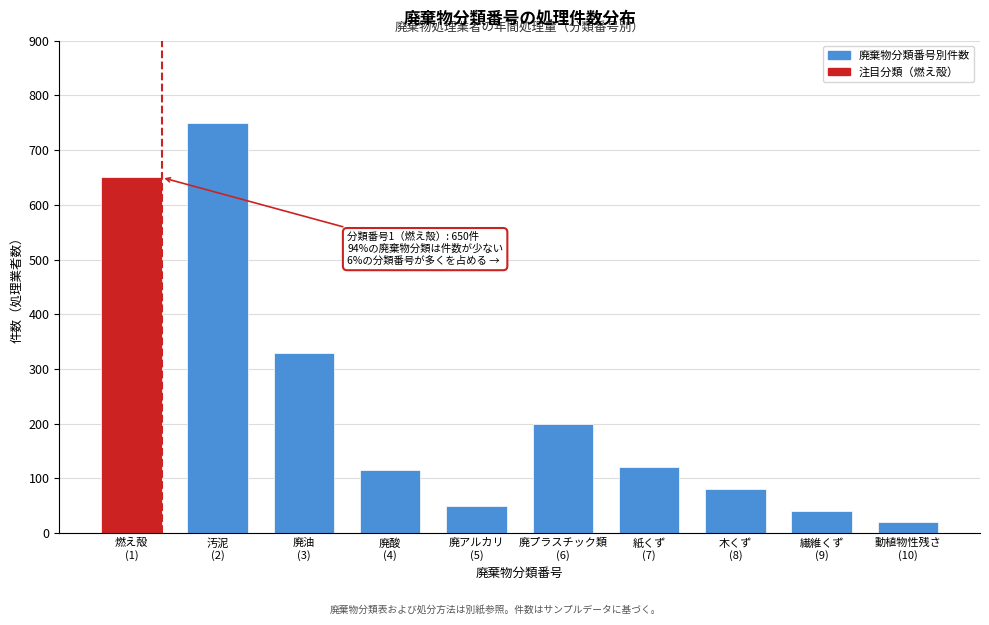

Reading left to right, what are all the values shown in this chart?

650	750	330	115	50	200	120	80	40	20